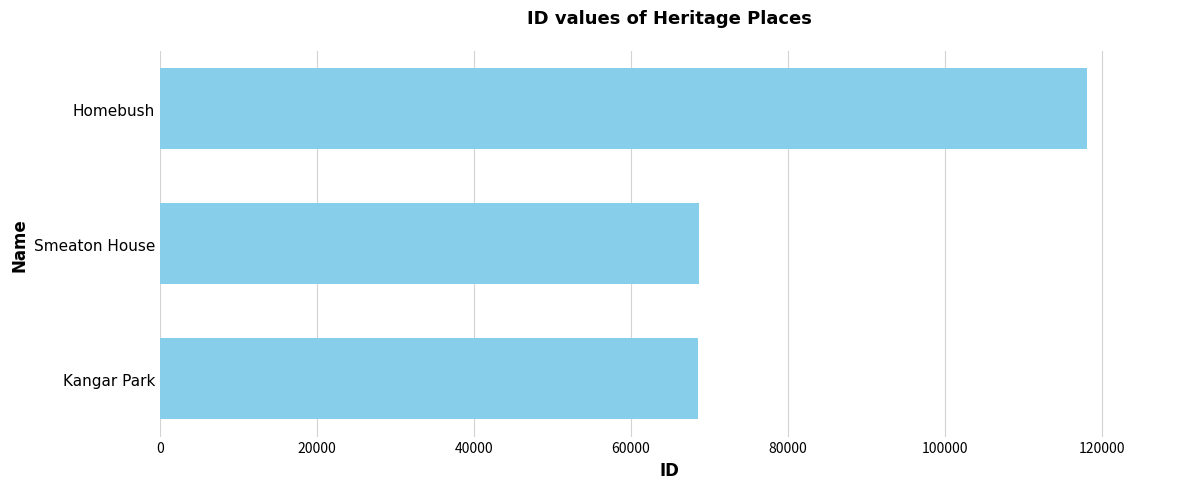

Which has a higher value, Homebush or Kangar Park?

Homebush